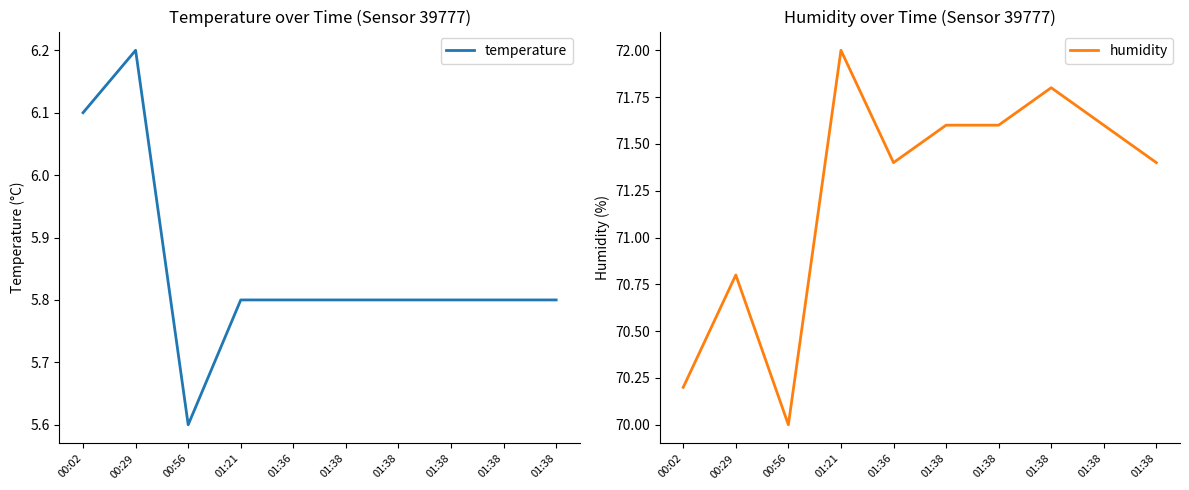

What is the sum of all temperature values?

58.5